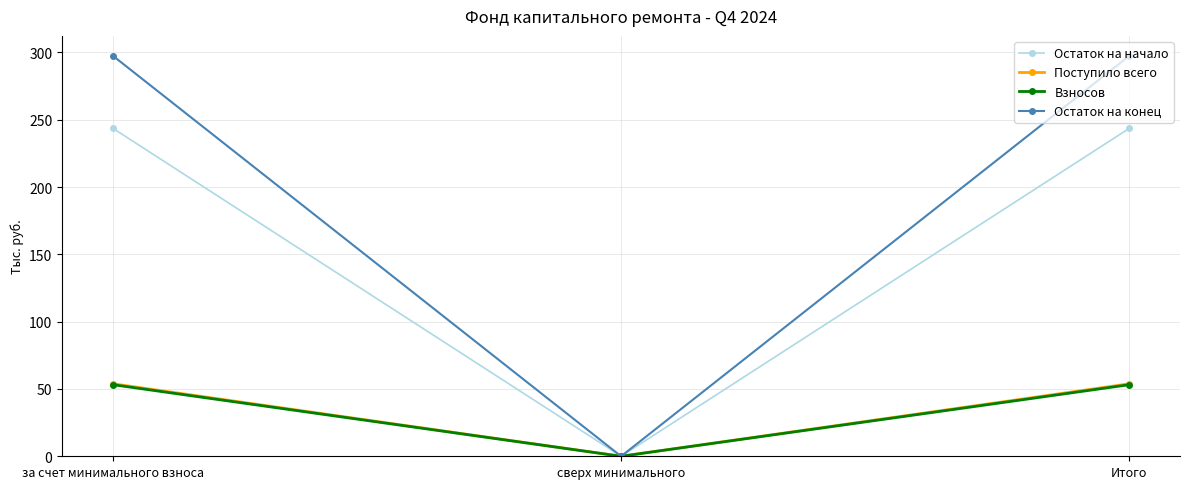

Which series has the largest range (max minus min)?

Остаток на конец